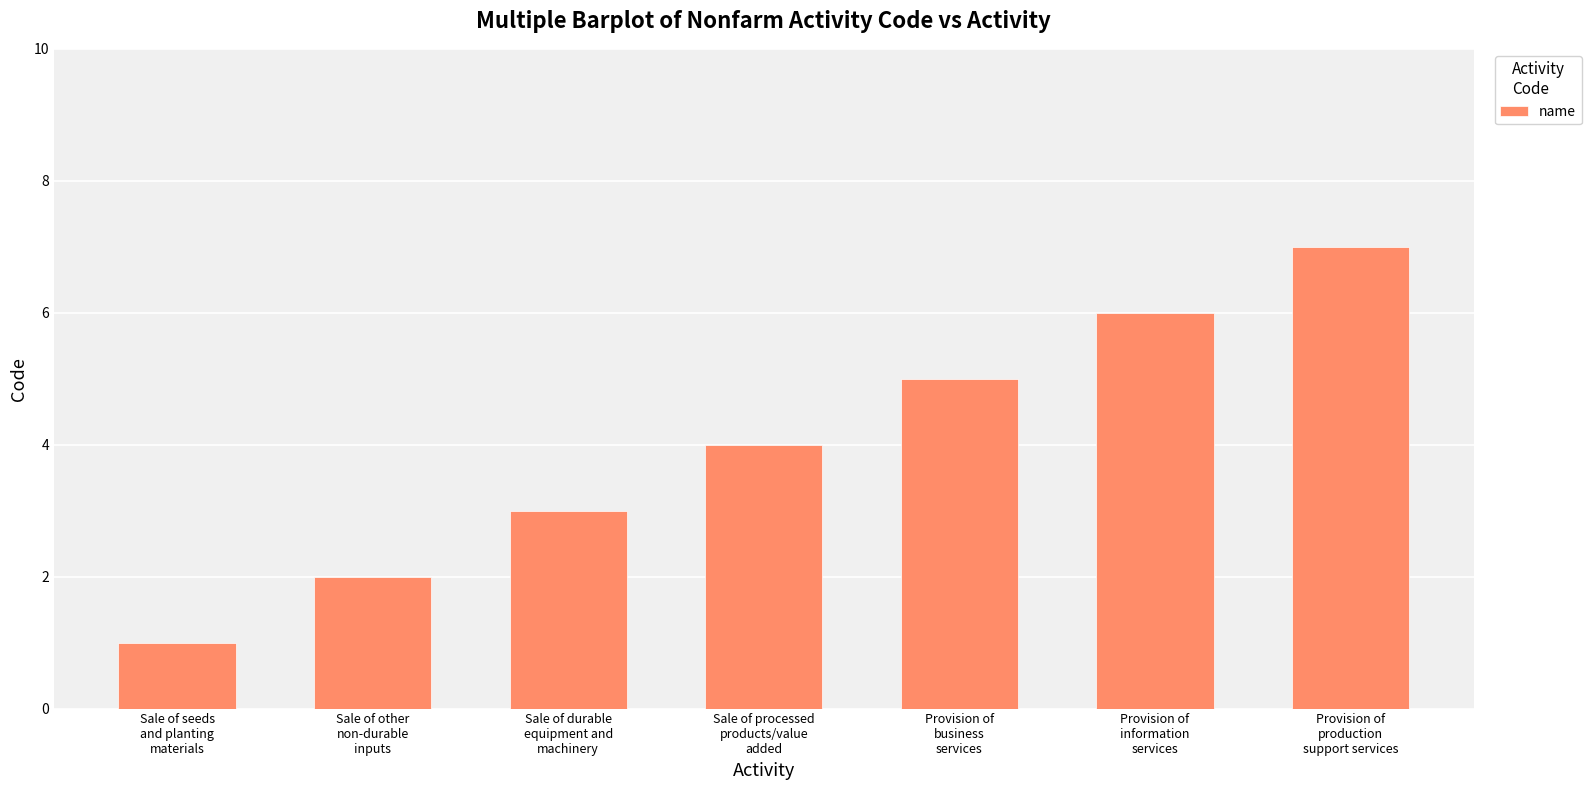

Is it true that the value at Sale of processed
products/value
added is 5?

False